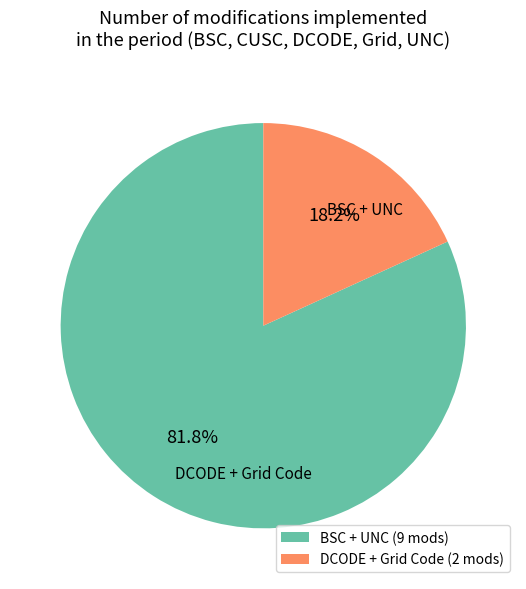

Which category has the biggest portion of the pie?

BSC + UNC (9 mods)